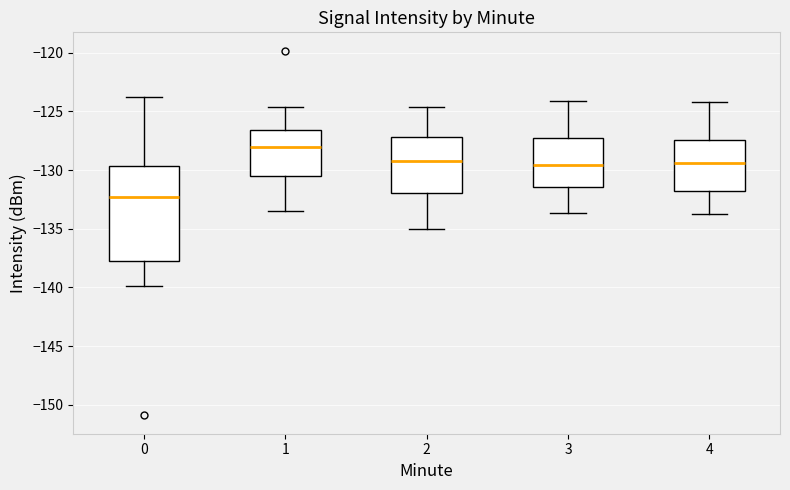

Which box has the highest median line?

1